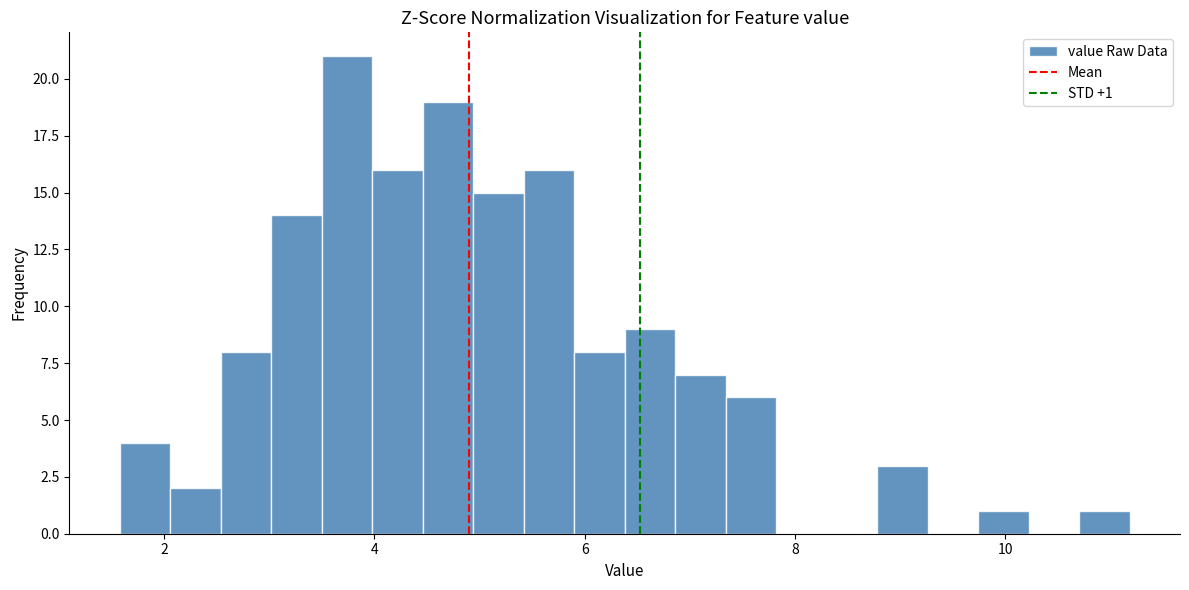

Read against the x-axis, roughly where is the centre of the tallest bar?

3.8